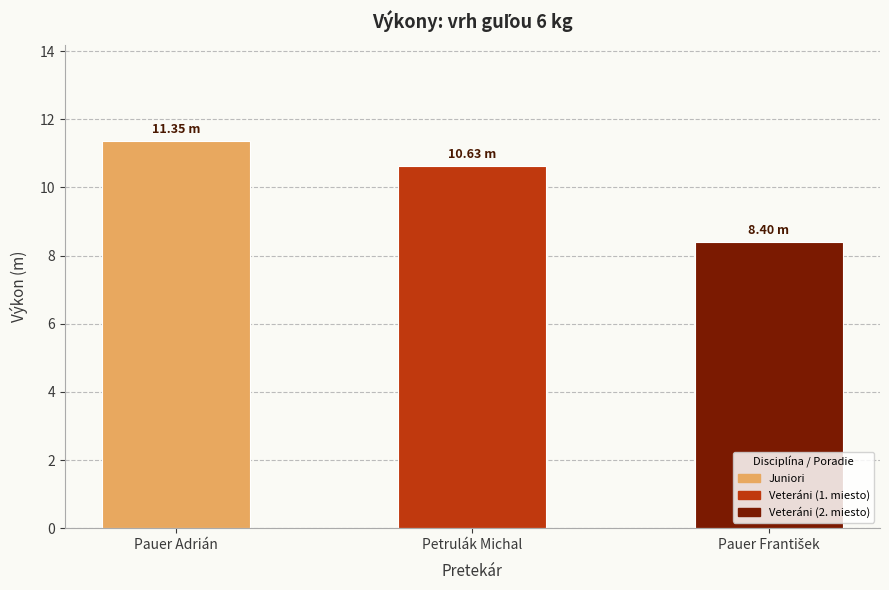

What is the label of the 3rd bar from the right?

Pauer Adrián